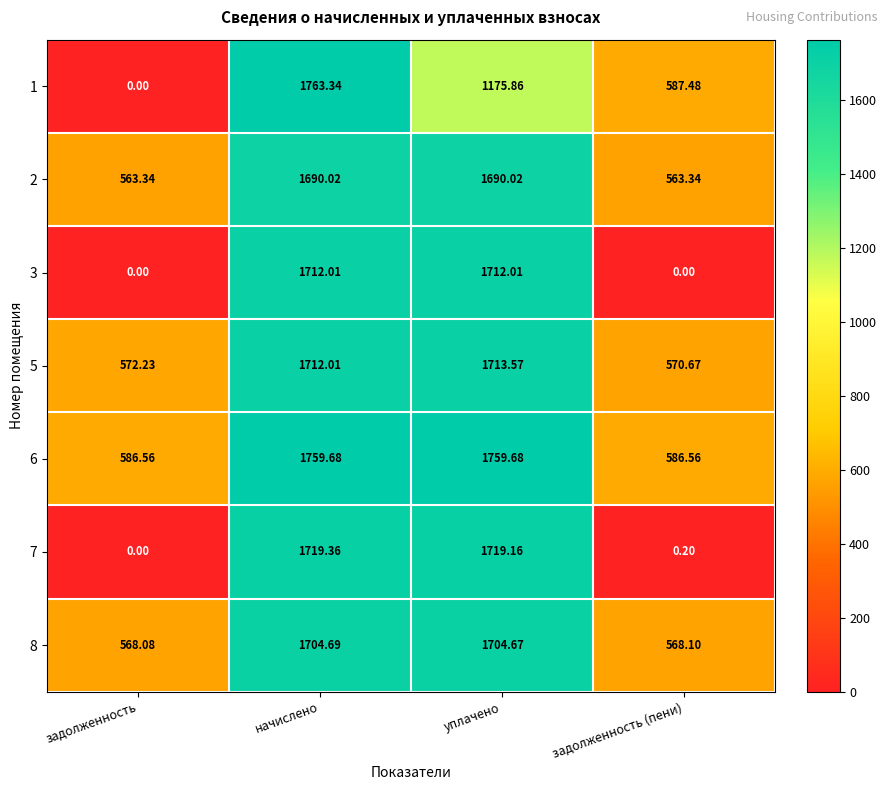

At how many categories does at least one series exceed 560?

4